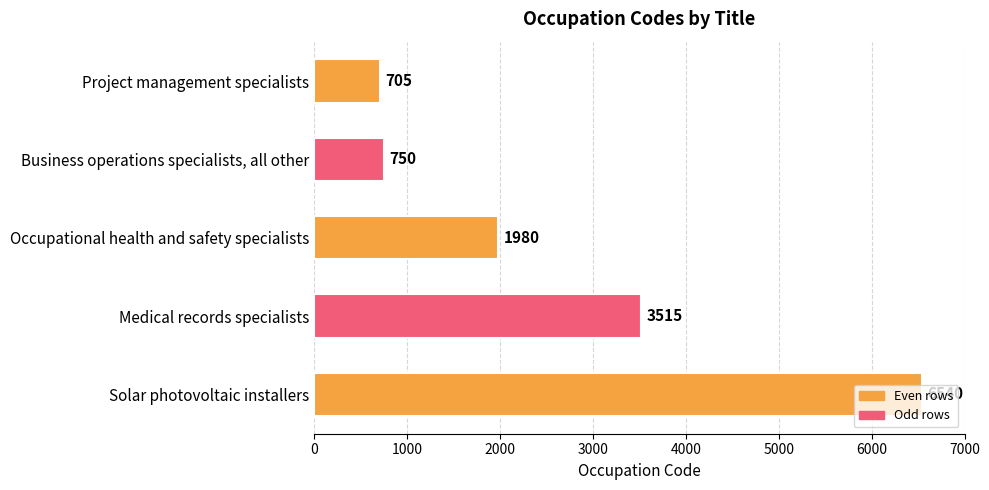

What is the difference between the maximum and second lowest values?

5790